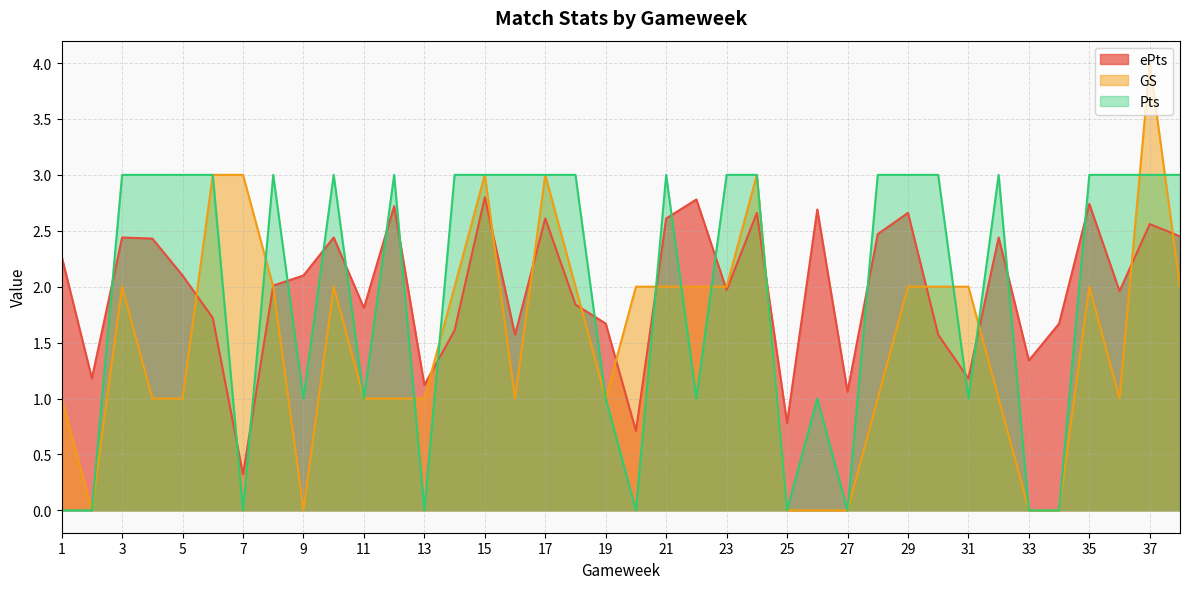

At which label is Pts closest to 1?

9